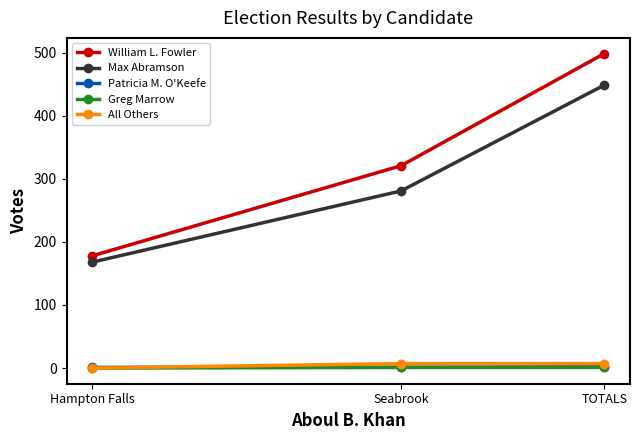

What is the spread (max minus min) of values at Seabrook?

320